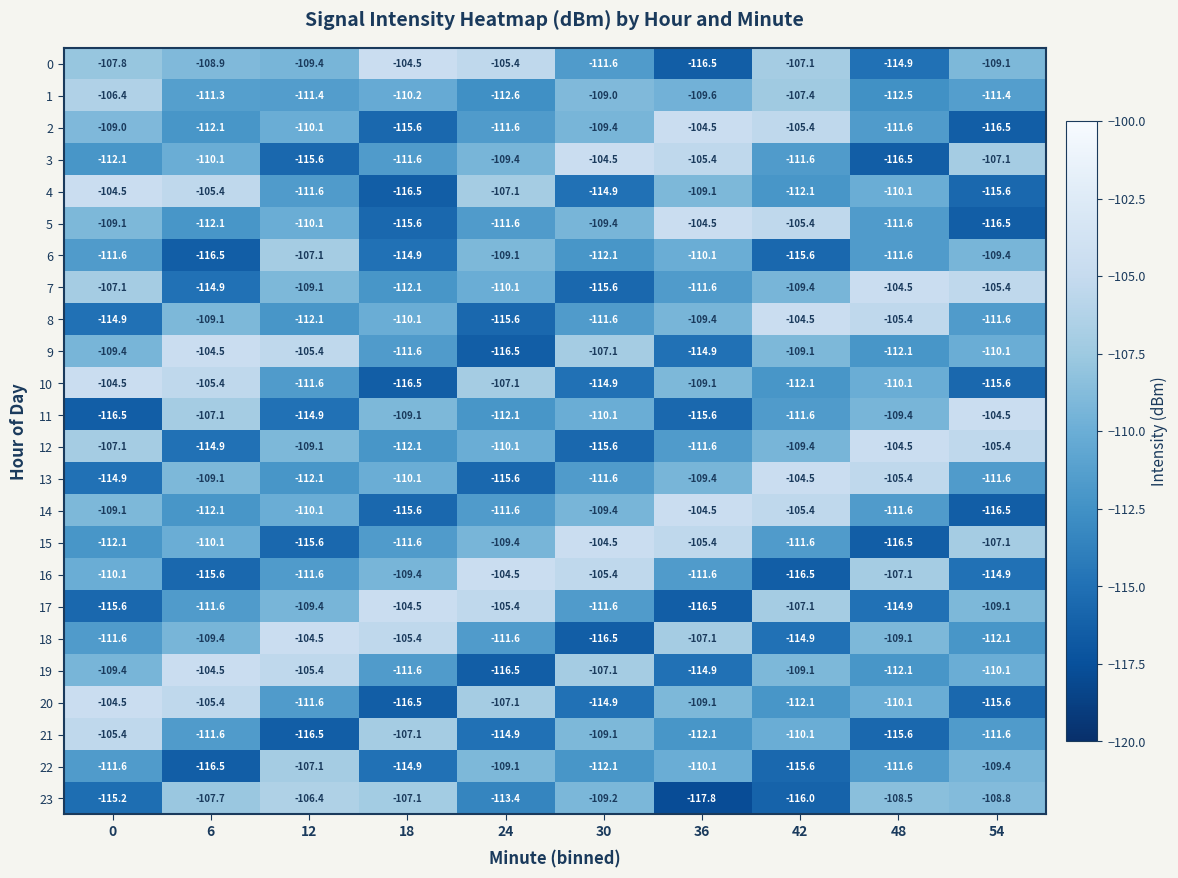

Which series changed the most between 12 and 30?

18